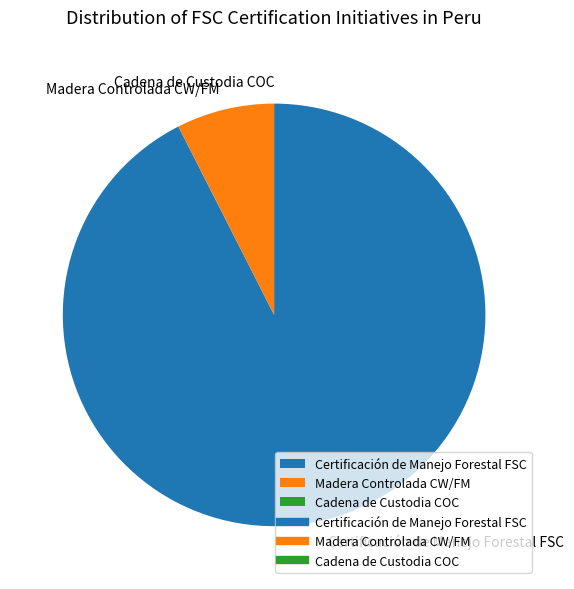

Does any single category account for the majority?

Yes